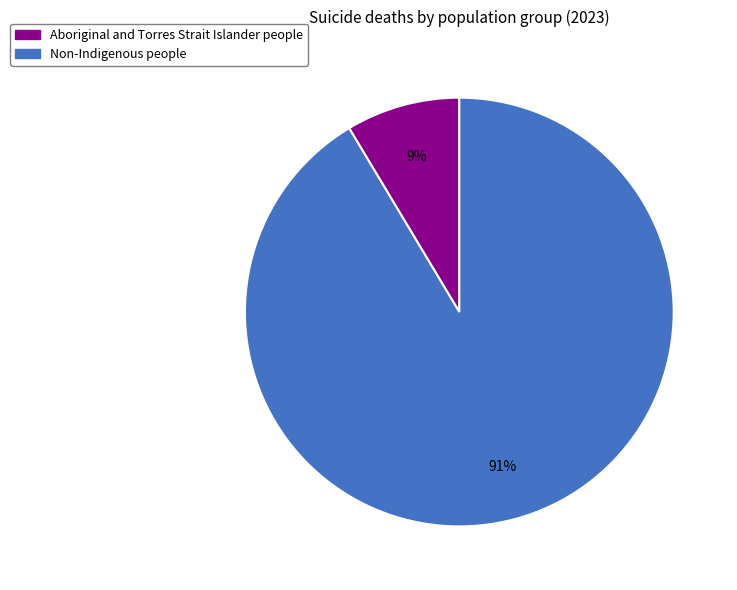

How many slices are in this pie chart?

2